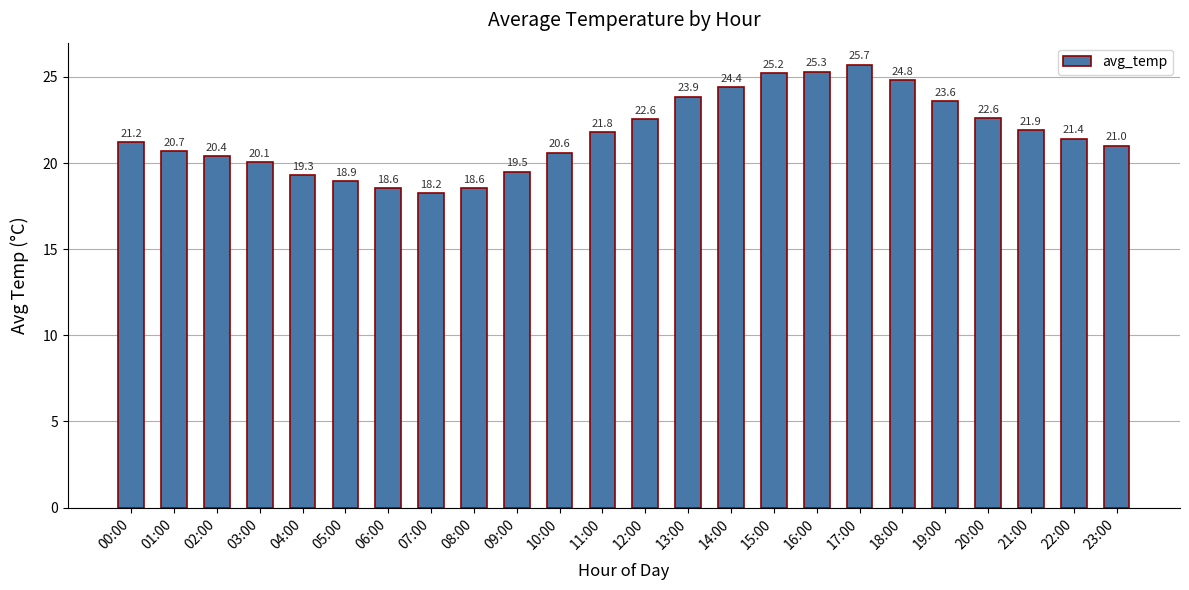

What is the value of the 22nd bar from the left?

21.9